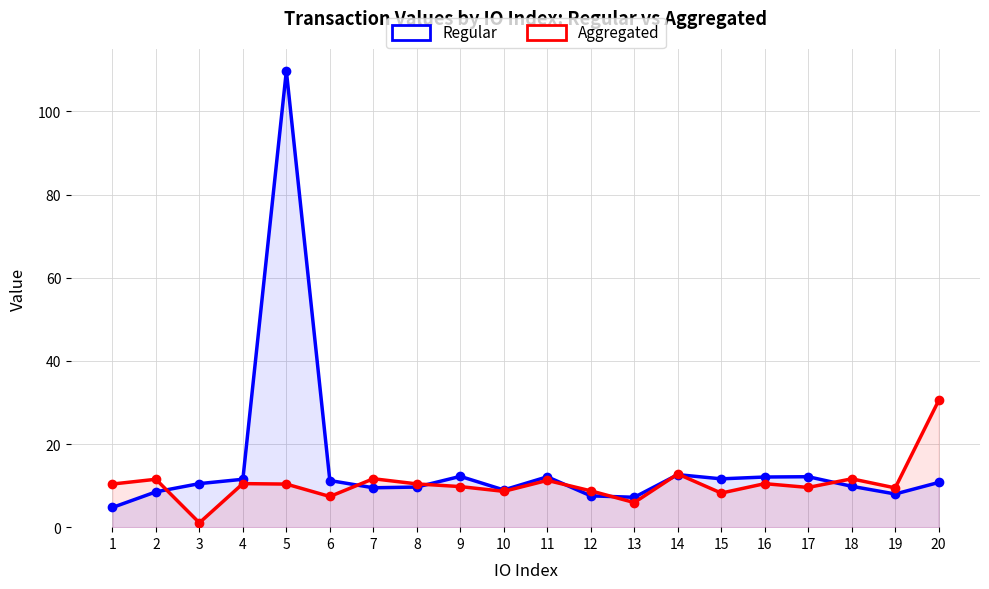

Reading left to right, transcribe all the data shown in this chart.

Regular: 4.7	8.5	10.5	11.5	109.7	11.2	9.5	9.6	12.2	8.9	12.1	7.5	7.2	12.6	11.6	12.1	12.1	9.8	8.0	10.8
Aggregated: 10.4	11.5	1.0	10.5	10.4	7.4	11.6	10.4	9.8	8.6	11.3	8.7	5.9	12.8	8.2	10.5	9.6	11.6	9.4	30.5